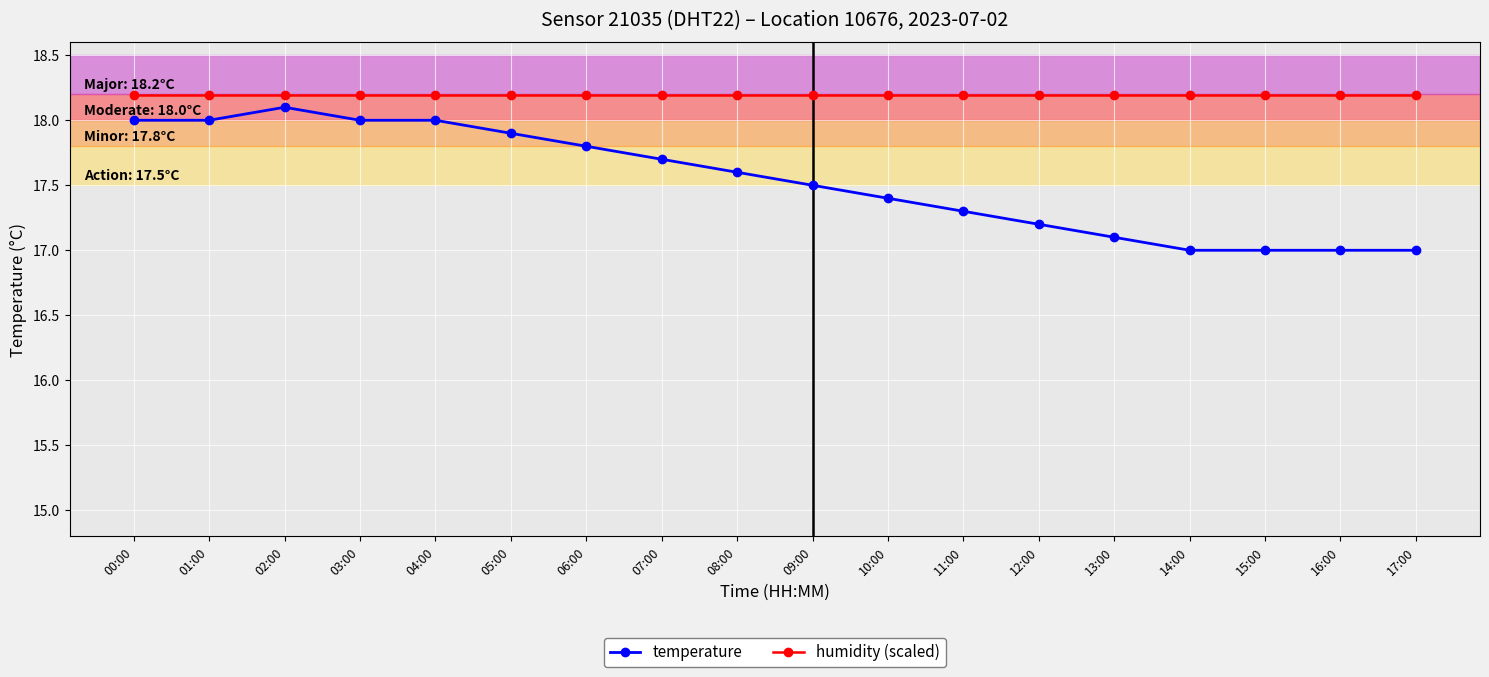

The value of temperature at 02:00 is 32.5. True or false?

False